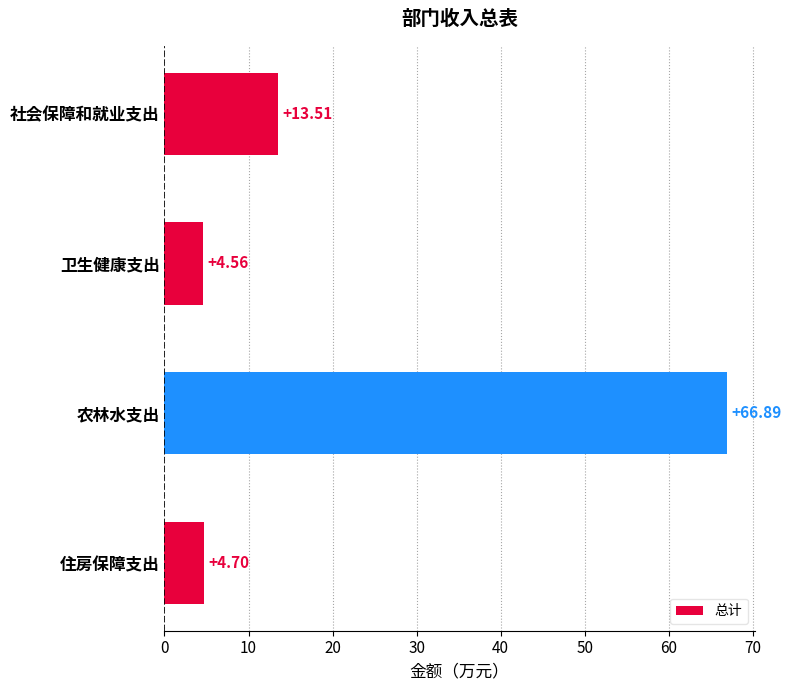

Which label corresponds to the smallest value in the chart?

卫生健康支出